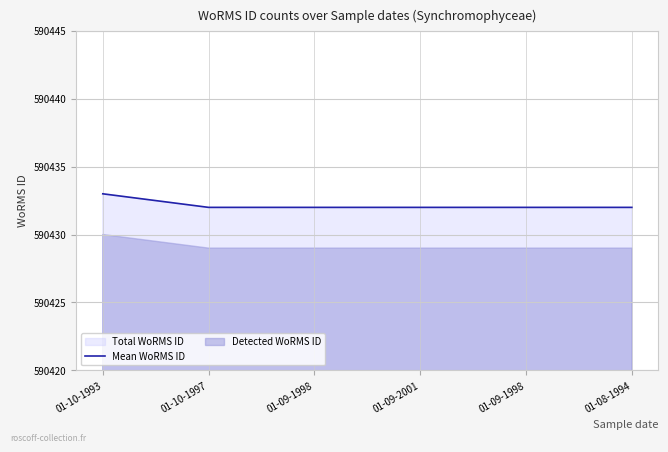

The value at 01-08-1994 is 590432. True or false?

True